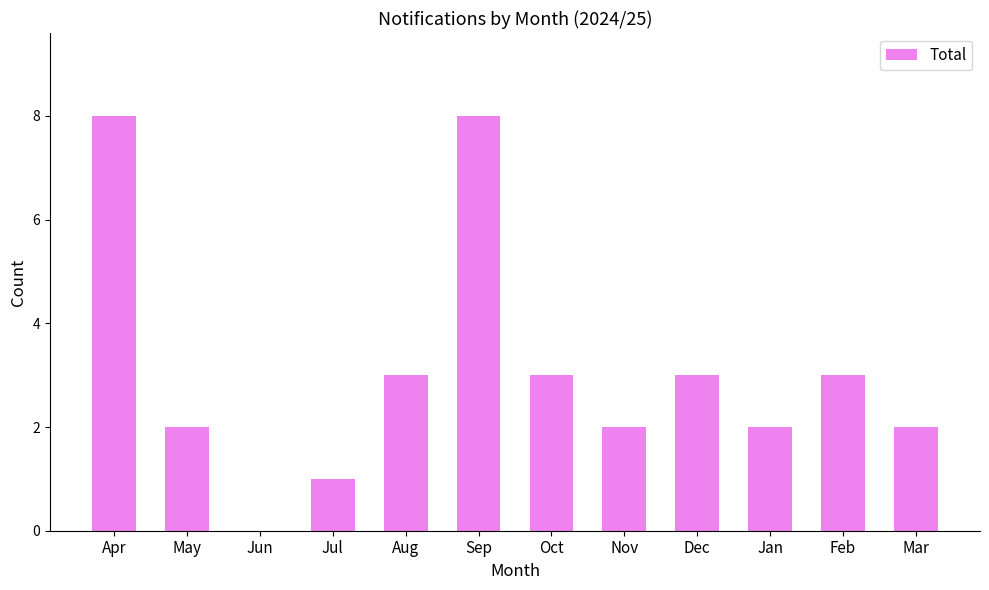

What is the sum of all values?

37